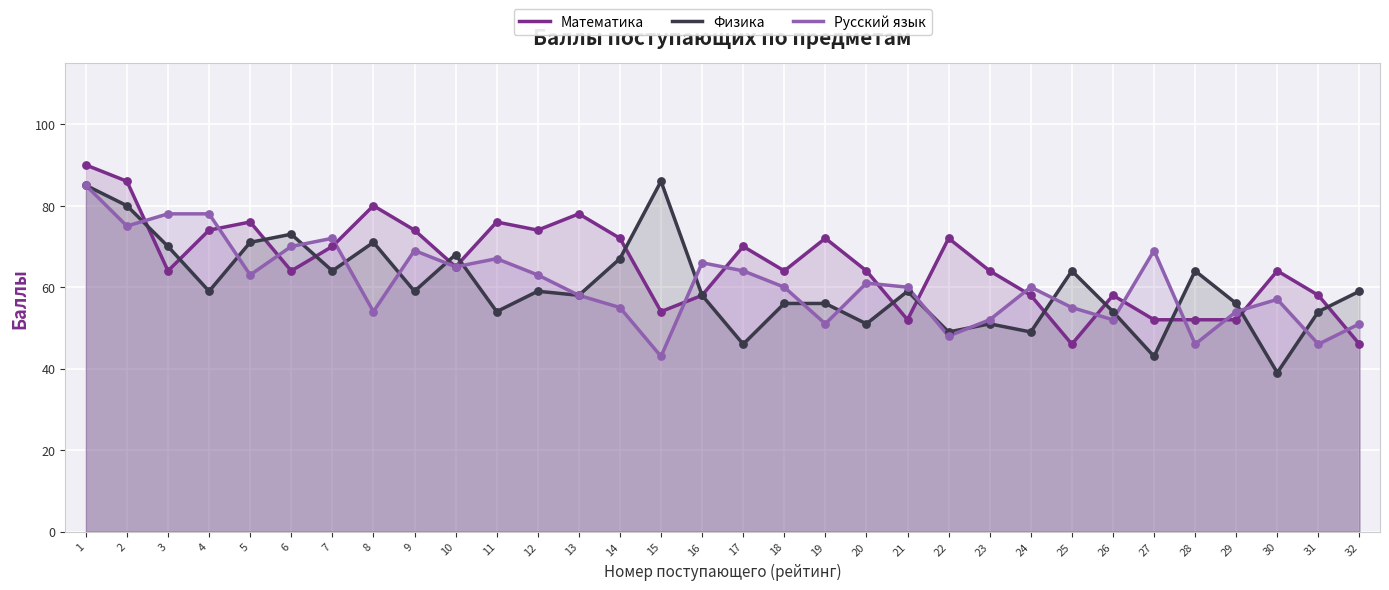

At how many categories does at least one series exceed 86?

1